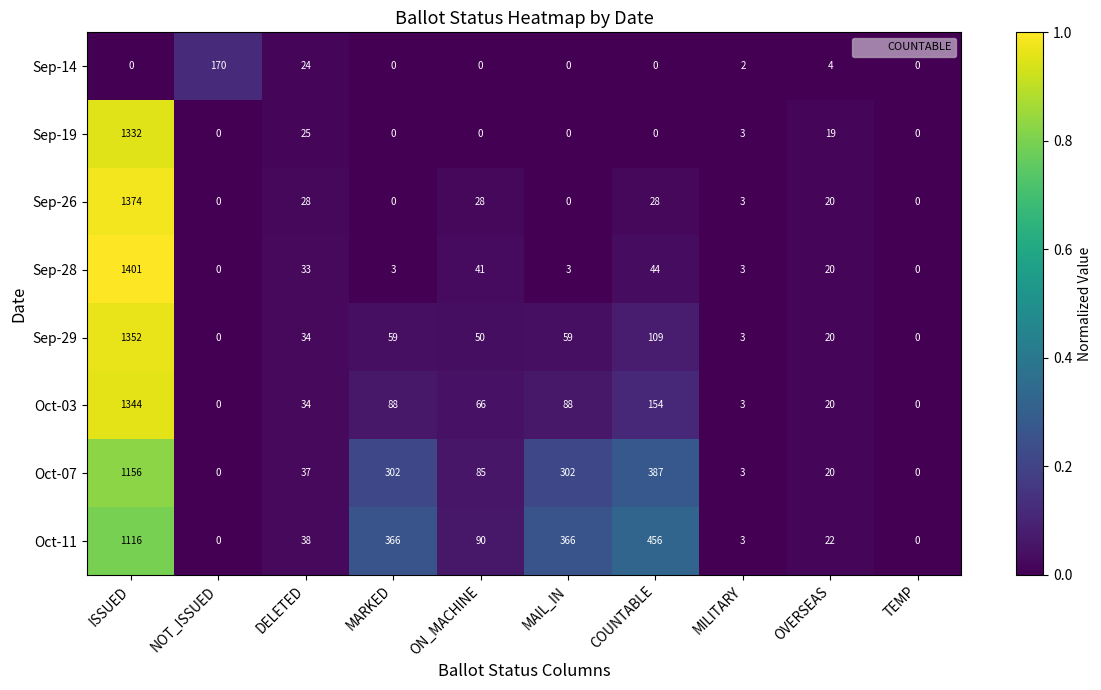

Which series changed the most between OVERSEAS and TEMP?

Oct-11